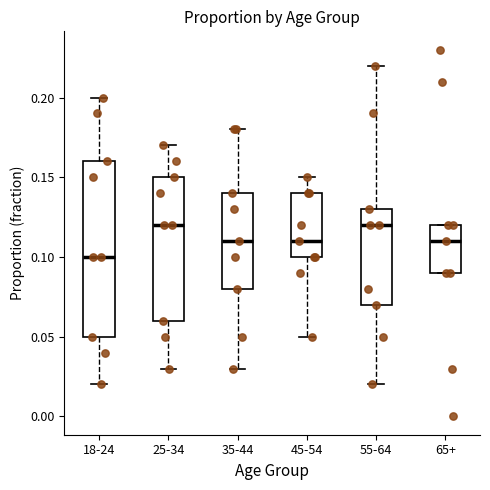

Reading left to right, read every box against the y-axis: the position of its median line, the range the box covers, and the ends of its whiskers. The values are not printed on the chart, so give them approximately, as read against the axis.

18-24: median 0.10, box 0.05 to 0.16, whiskers 0.02 to 0.20
25-34: median 0.12, box 0.06 to 0.15, whiskers 0.03 to 0.17
35-44: median 0.11, box 0.08 to 0.14, whiskers 0.03 to 0.18
45-54: median 0.11, box 0.10 to 0.14, whiskers 0.05 to 0.15
55-64: median 0.12, box 0.07 to 0.13, whiskers 0.02 to 0.22
65+: median 0.11, box 0.09 to 0.12, whiskers 0.09 to 0.12